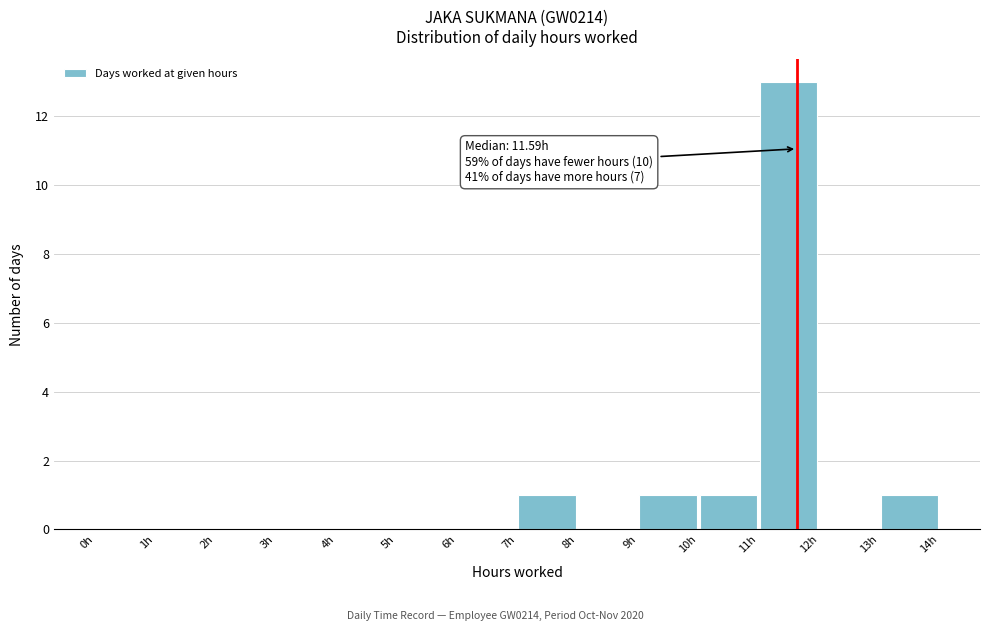

Over which range of the x-axis is the bar tallest?

11 to 12